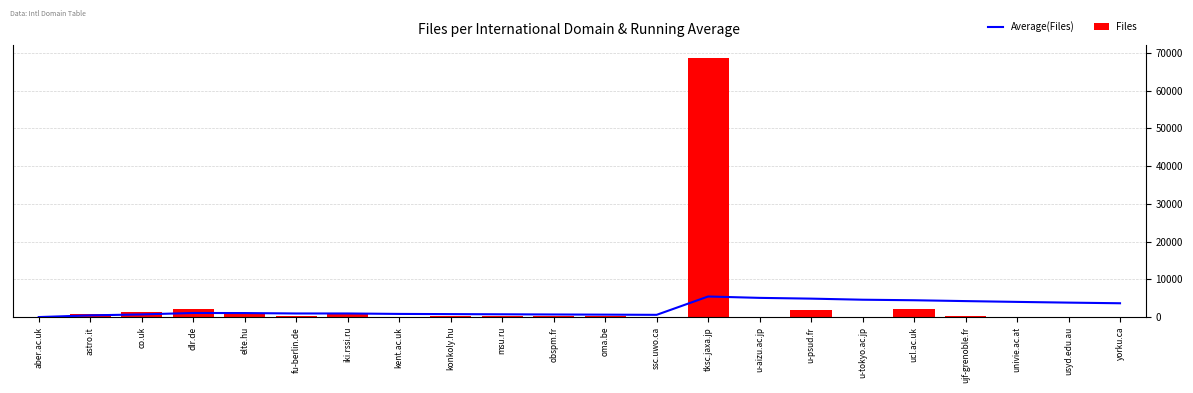

How many values in the Files series are below 322?

11